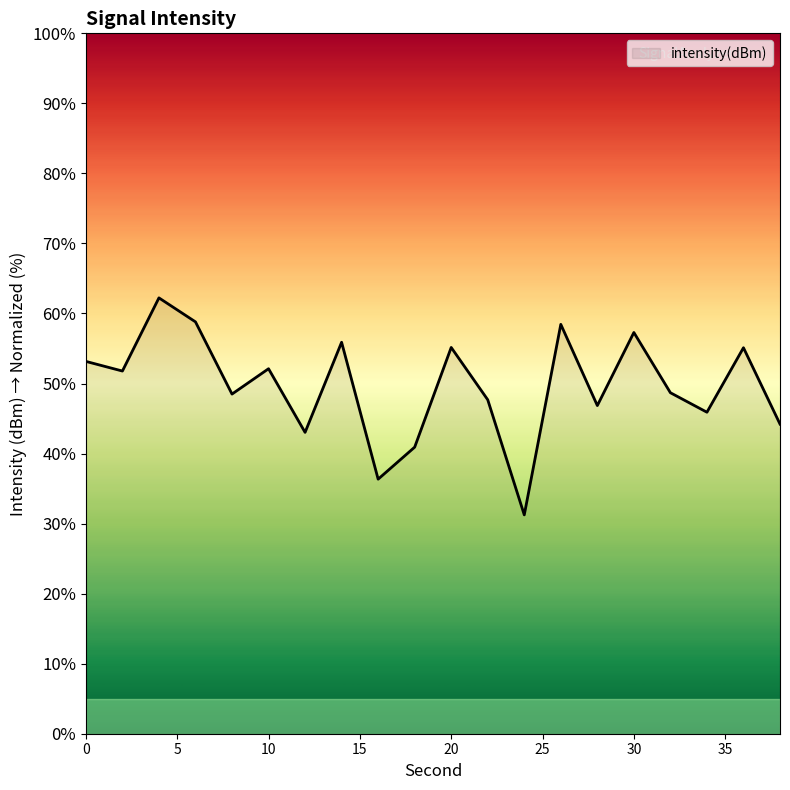

What is the smallest value displayed?

31.2